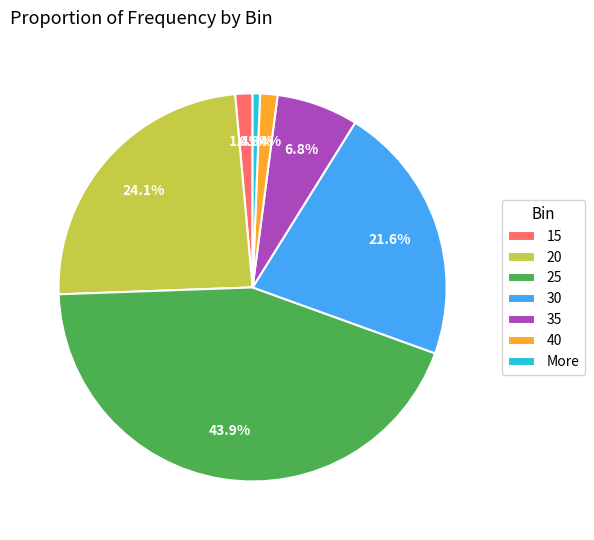

What is the ratio of the value at 35 to the value at More?

11.0